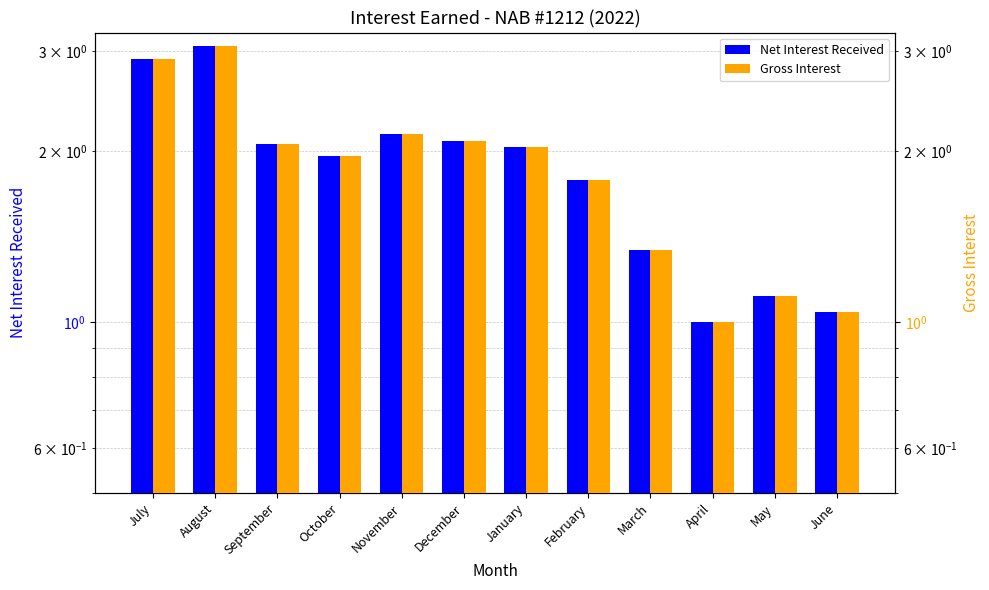

What is the difference between the second highest and second lowest values in the Net Interest Received series?

1.9